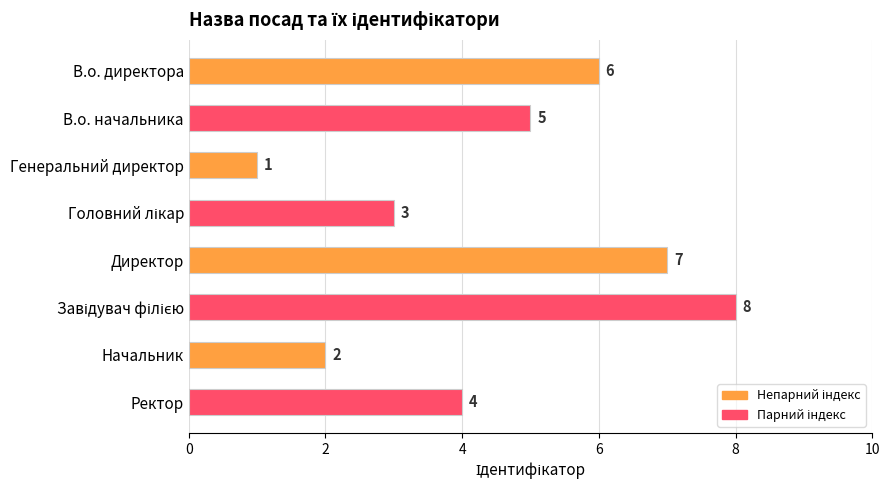

Approximately how many times larger is the value at Ректор compared to Начальник?

2.0